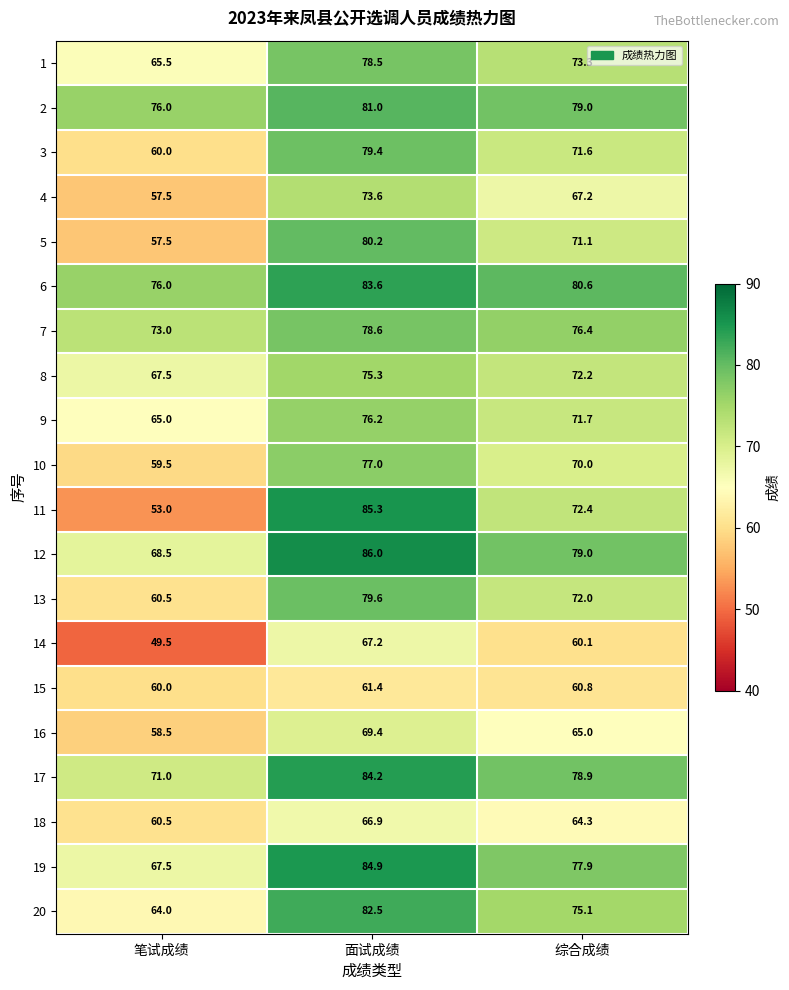

Which series has the largest total across all categories?

6